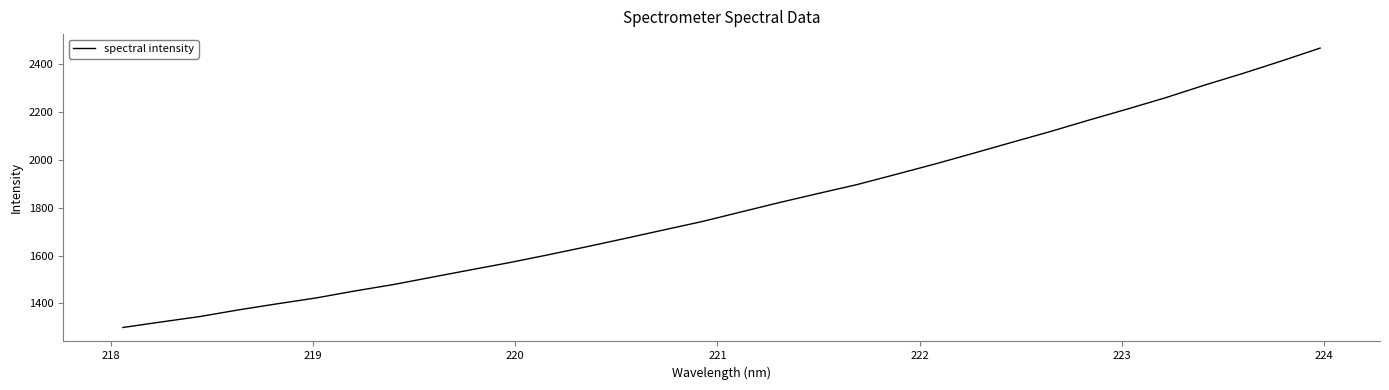

What is the difference between the maximum and minimum values?

1169.0